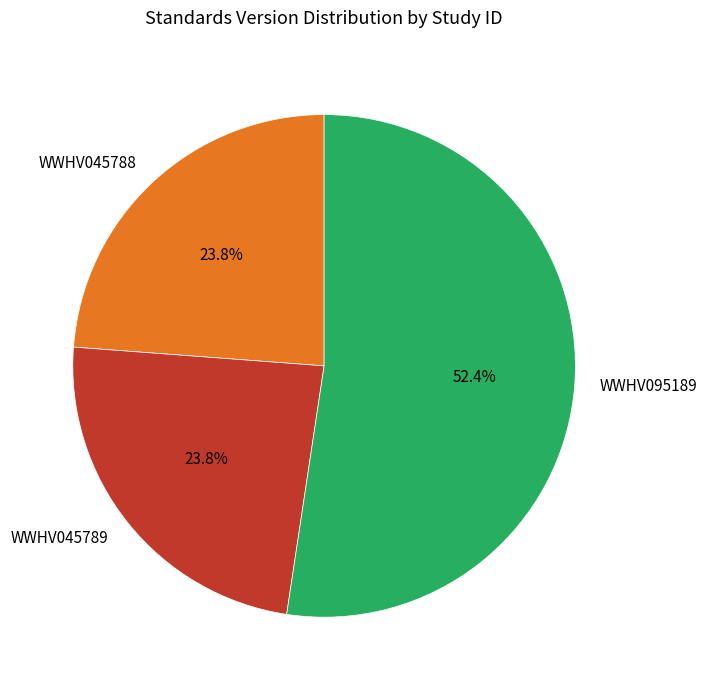

What is the largest slice in the pie chart?

WWHV095189